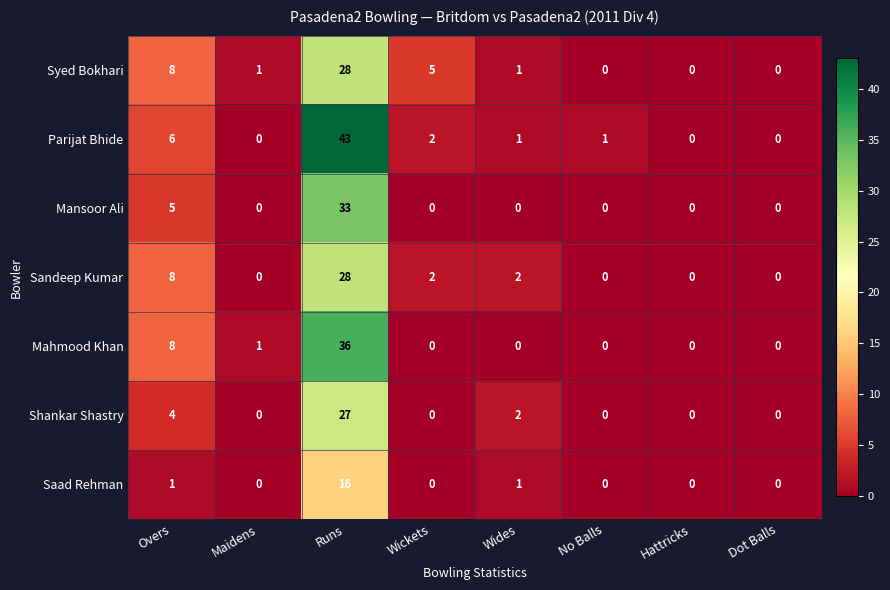

At which category is the sum across all series the highest?

Runs